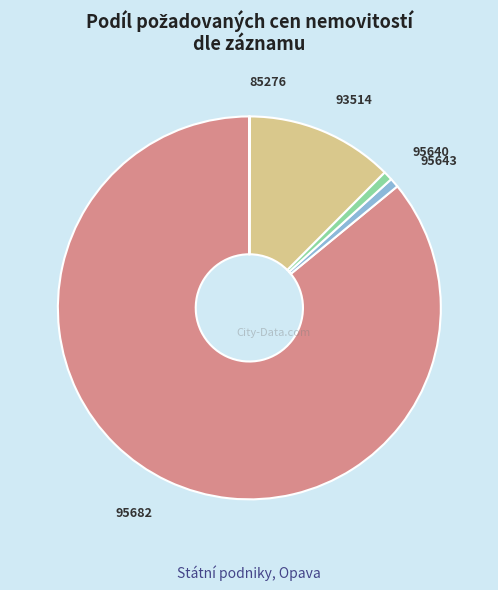

Is the sum of 95643 and 95682 greater than half?

Yes